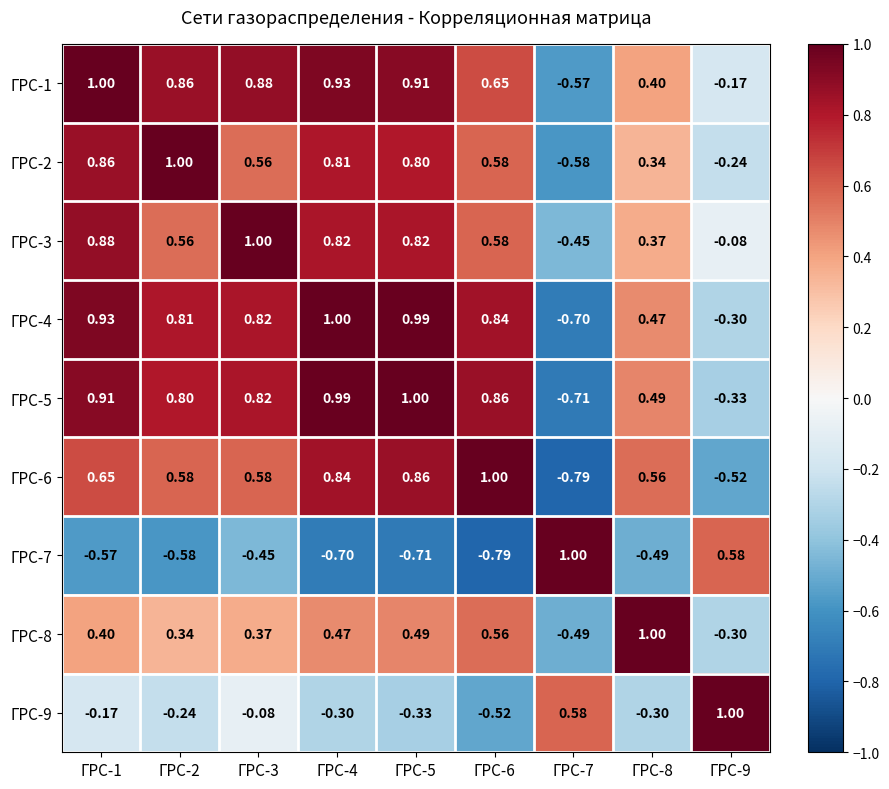

What is the maximum value shown in the chart?

1.0